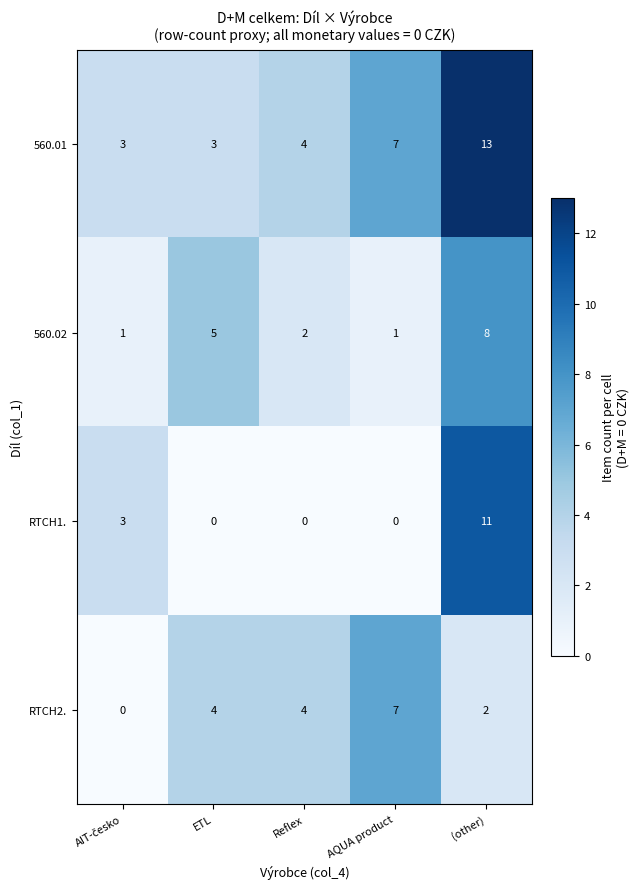

True or false: RTCH2. has a value of 1 at Reflex.

False